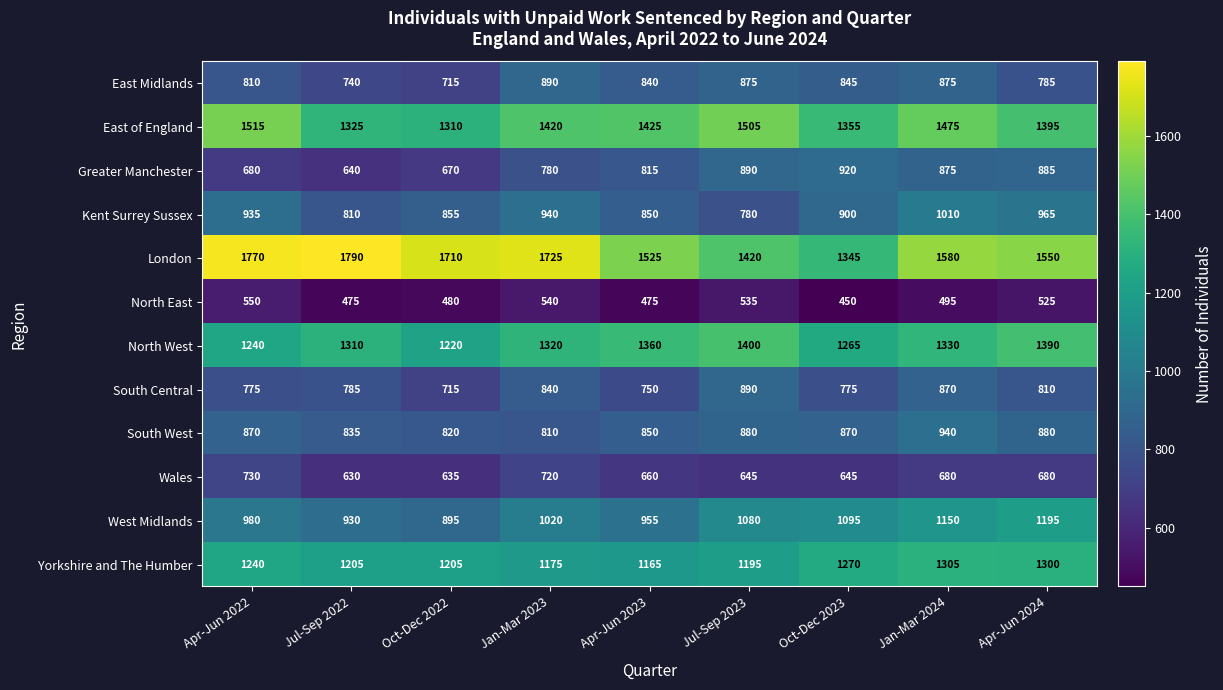

Is it true that Kent Surrey Sussex equals 935 at Apr-Jun 2022?

True